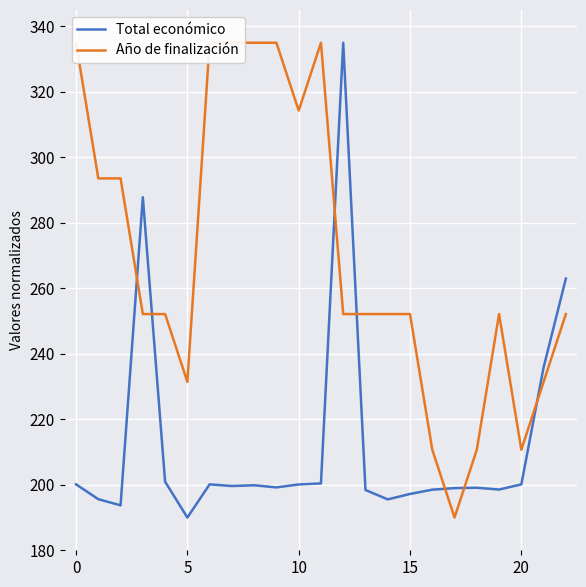

Which has a higher value, 10 or 0?

10